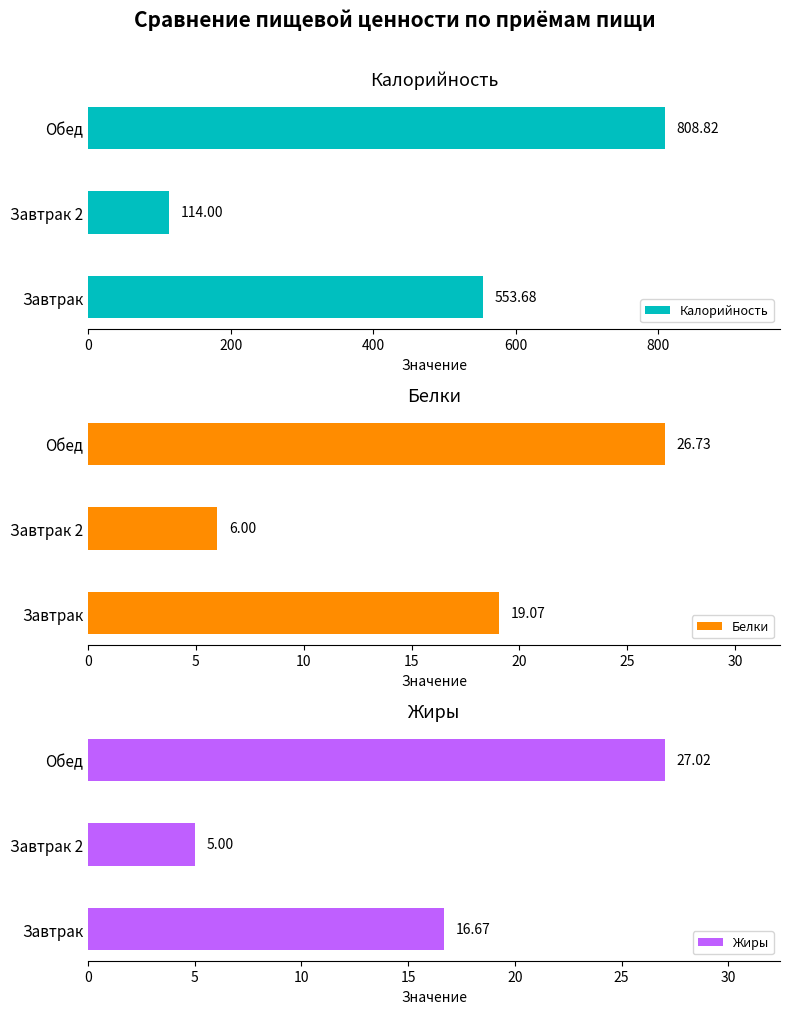

How many data points does each series have?

3